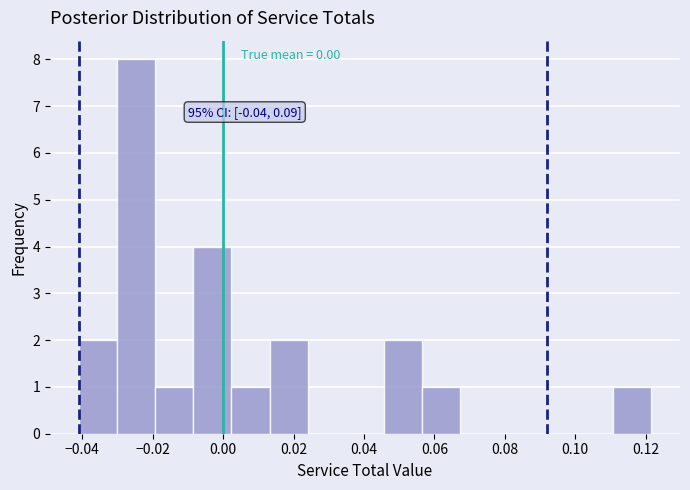

Over which range of the x-axis is the bar tallest?

-0.030 to -0.020